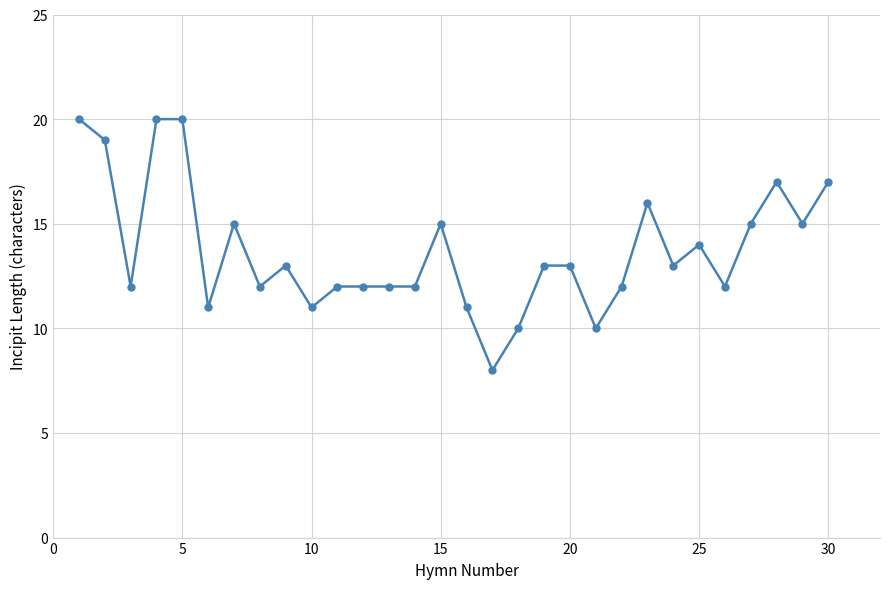

How many lines are shown in the chart?

1